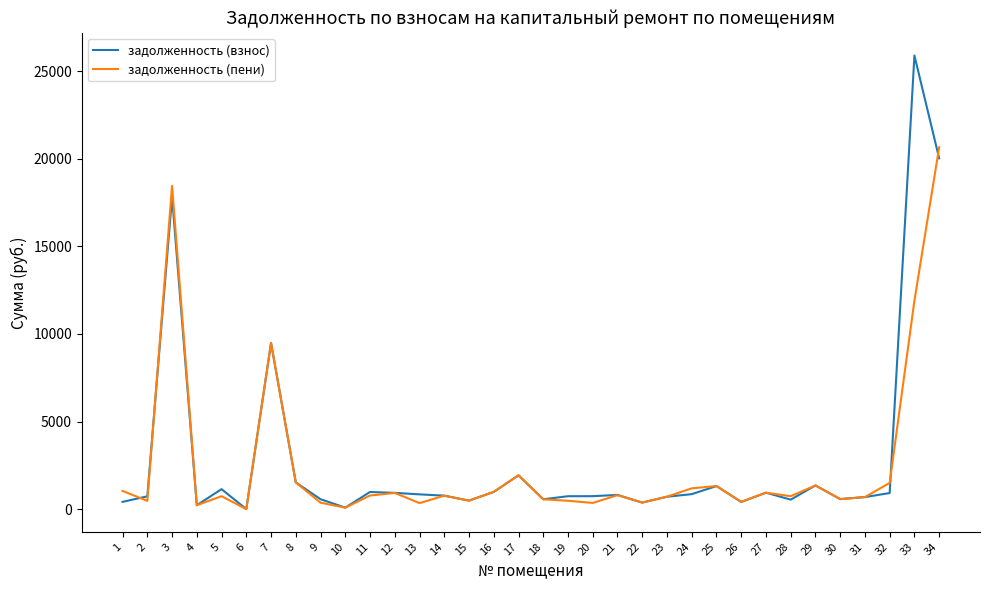

Which series has the widest spread of values?

задолженность (взнос)